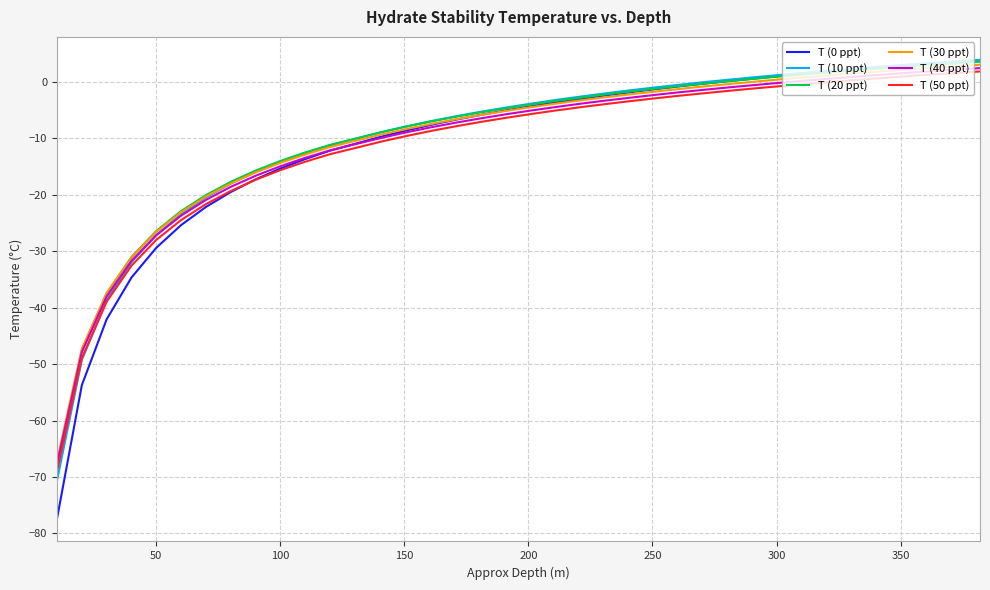

Count the number of categories in the chart.

38